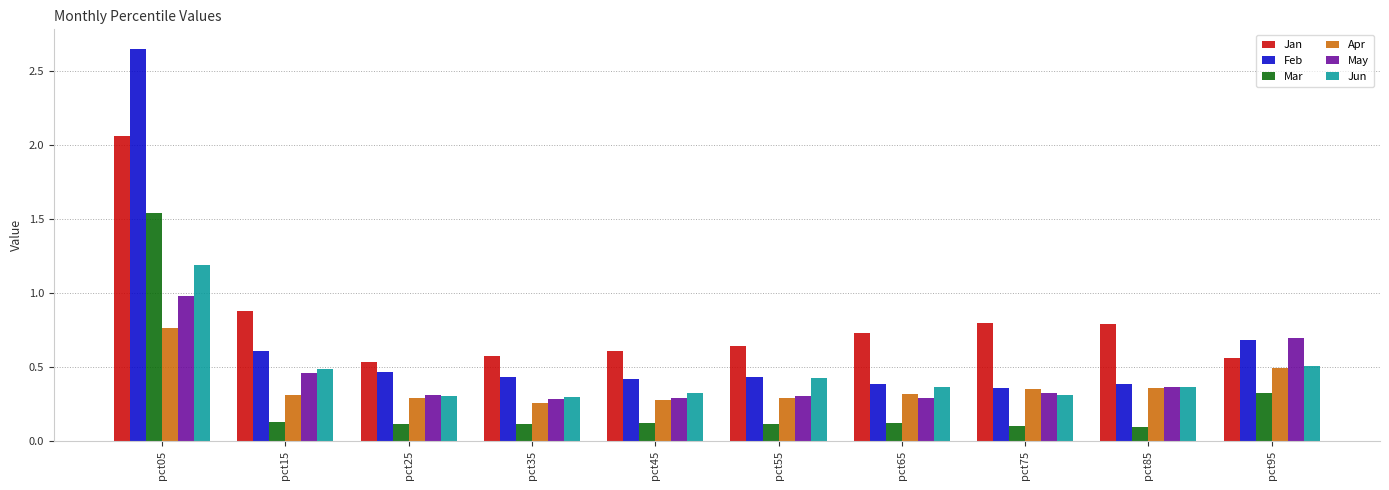

Which category has the highest value in the Feb series?

pct05